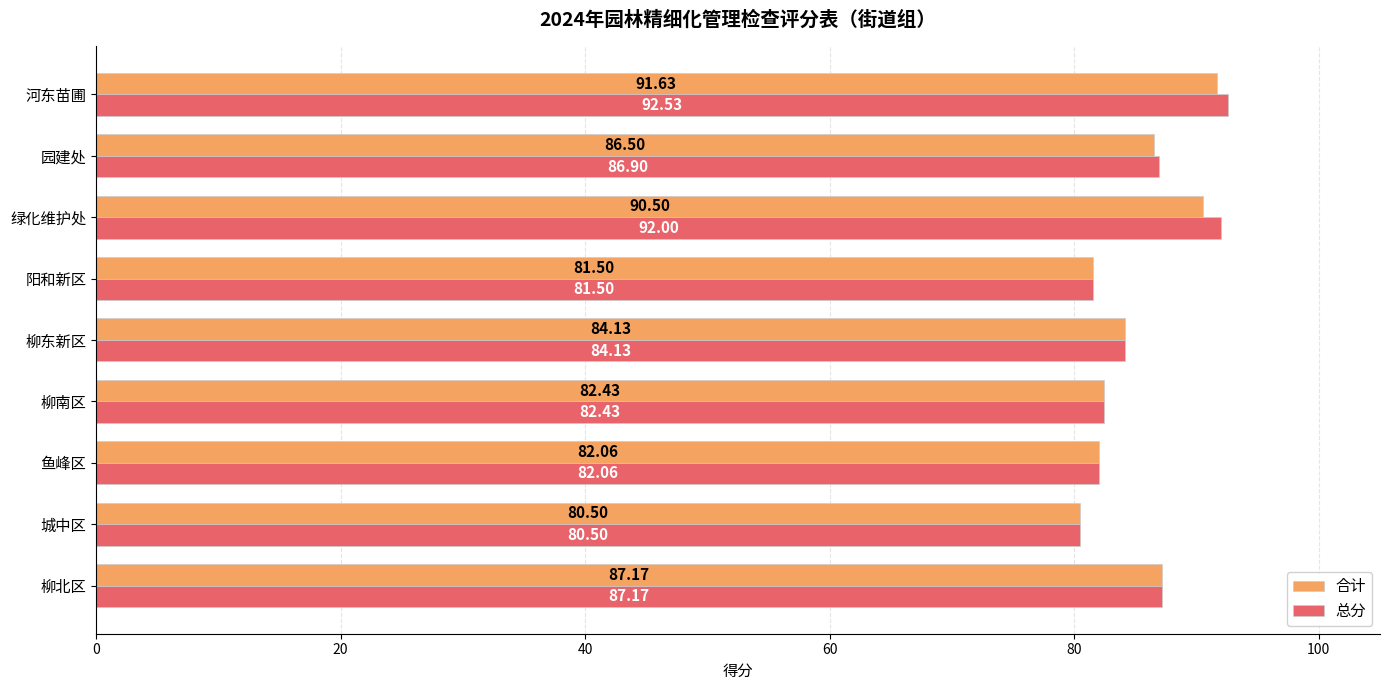

What is the lowest value of the 合计 series?

80.5